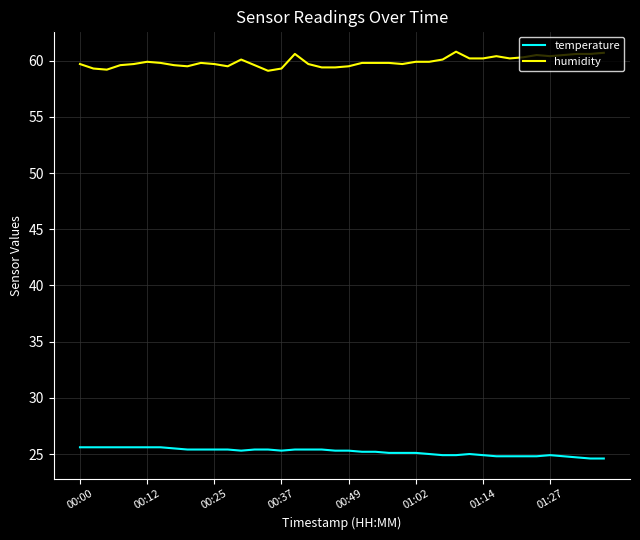

Rank the series by their maximum value, from lowest to highest.

temperature, humidity